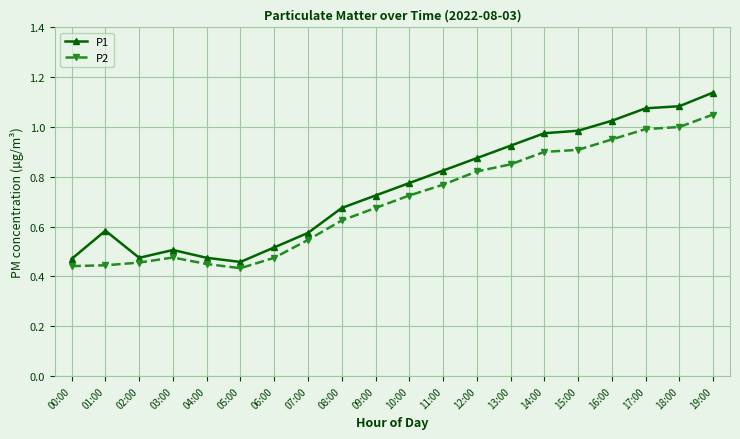

What position from the left is 14:00?

15